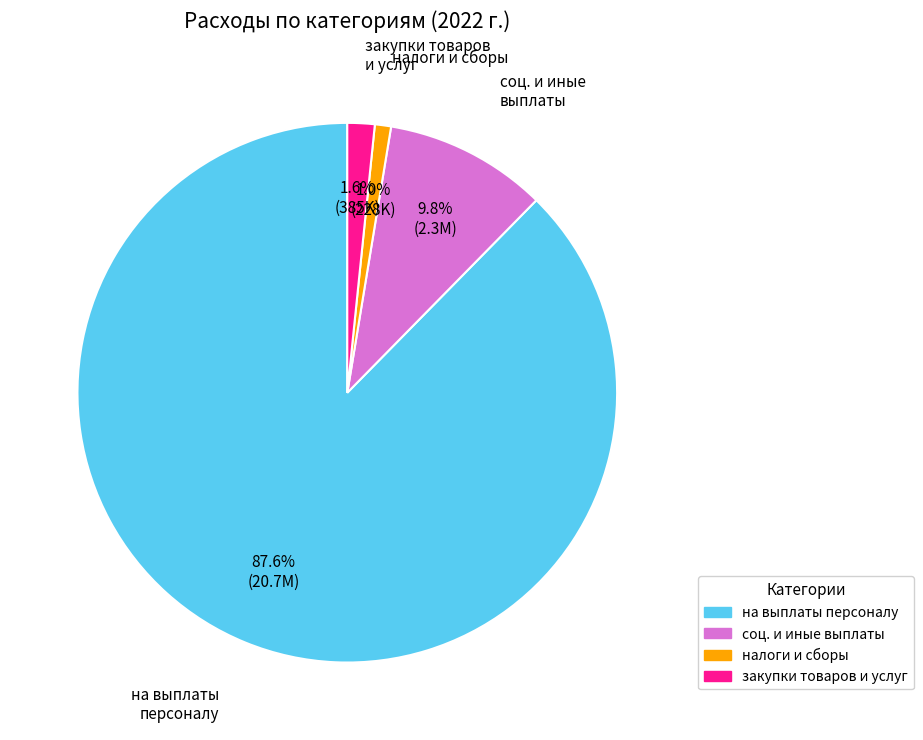

To the nearest percent, what is the average slice percentage?

25%